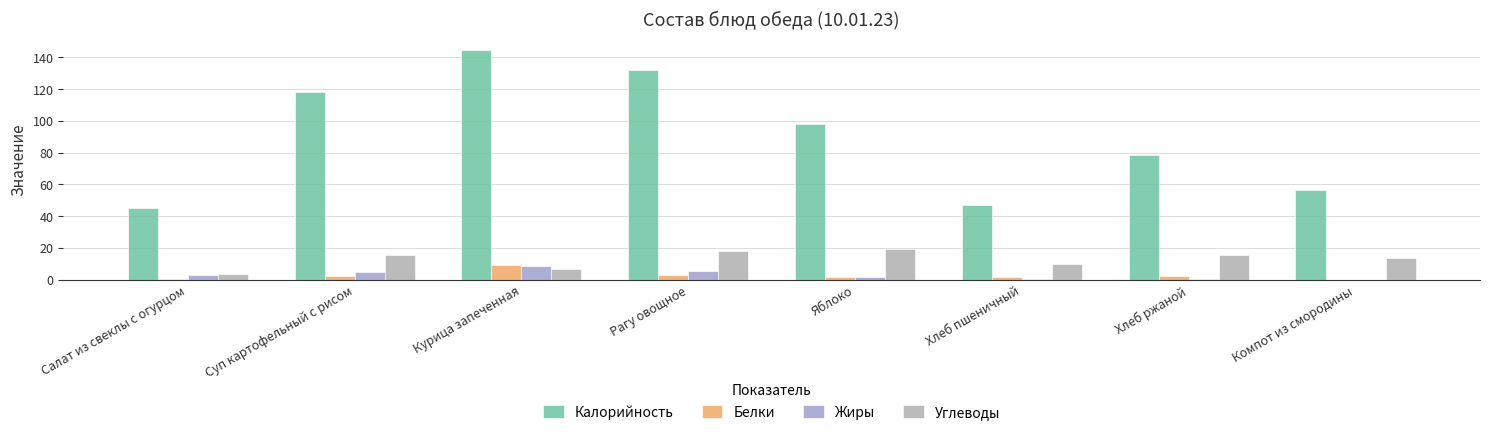

What is the spread (max minus min) of values at Яблоко?

96.2